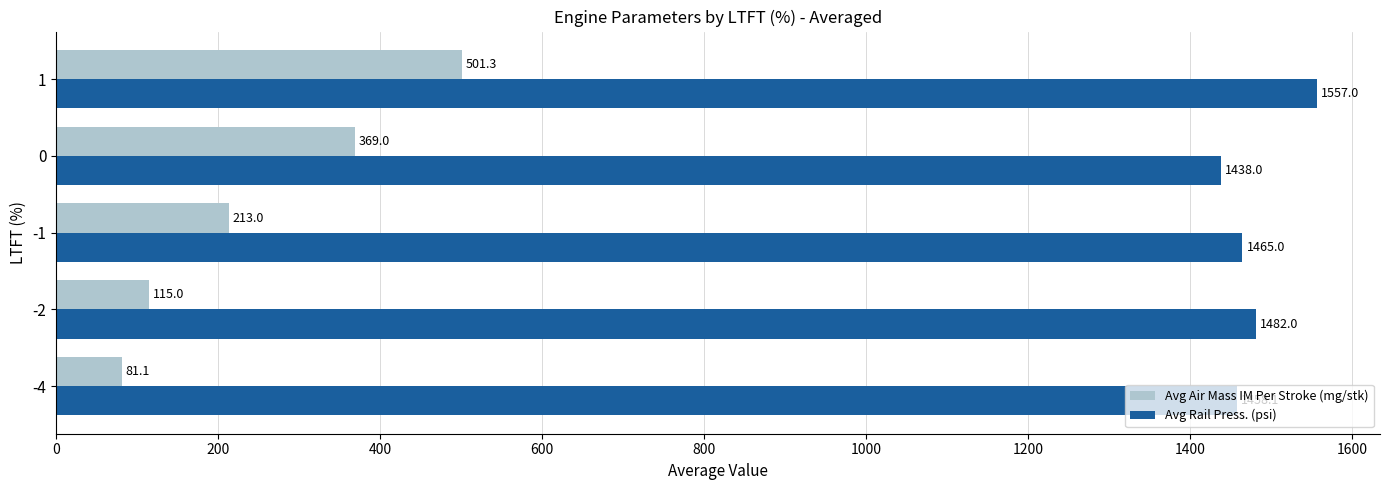

Is the value of Avg Air Mass IM Per Stroke (mg/stk) at 0 greater than the value of Avg Rail Press. (psi) at -2?

No